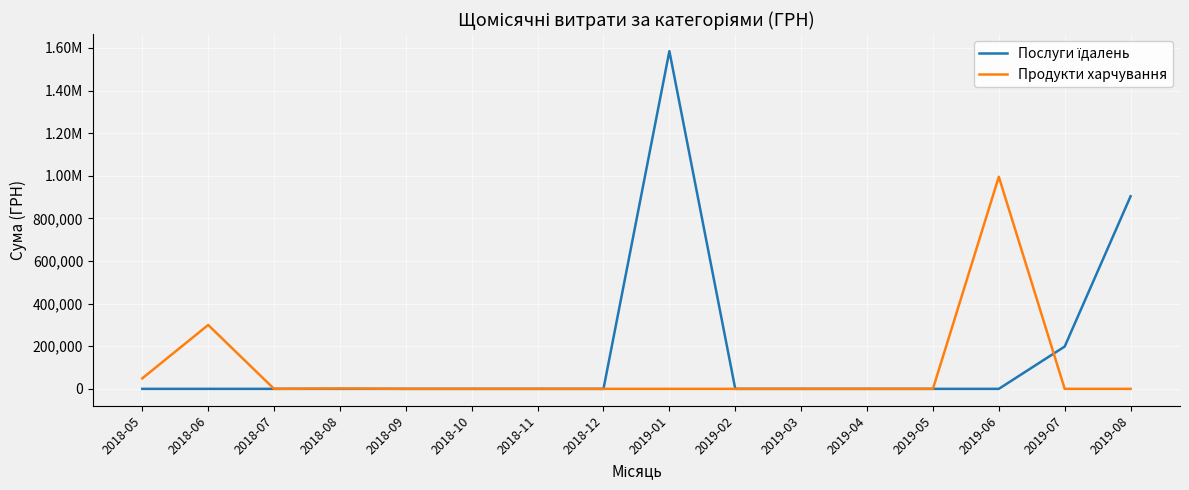

The Послуги їдалень series shows 520161.5 at 2019-04. True or false?

False